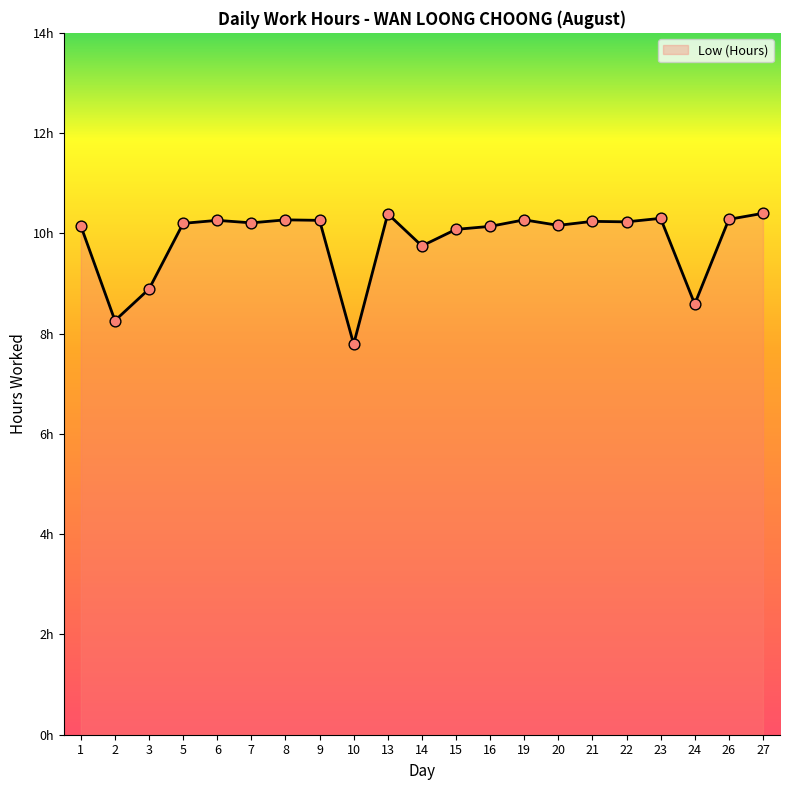

Is this an area chart (filled region under the line)?

Yes